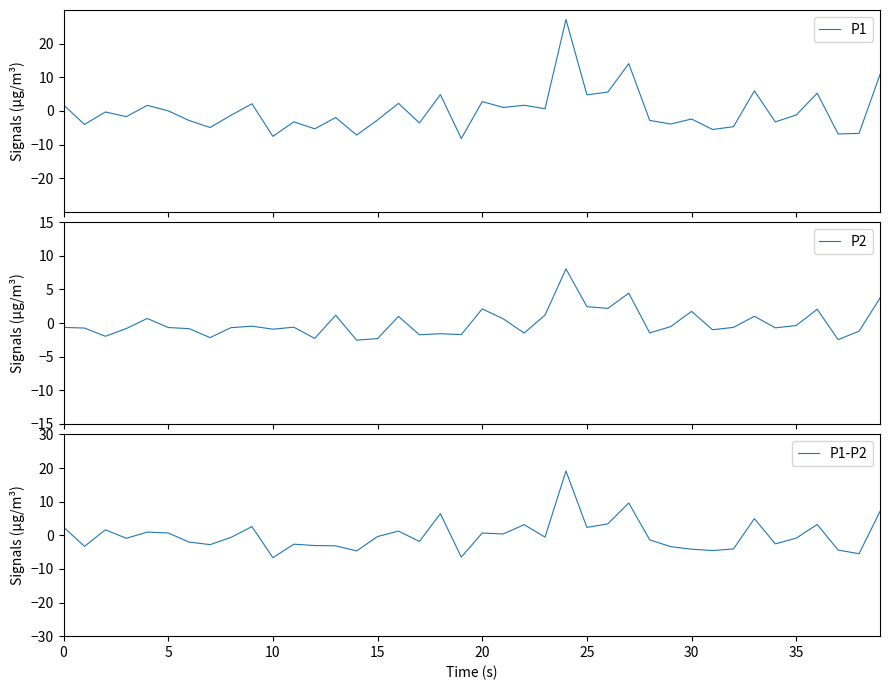

What is the highest value of the P2 series?

8.1